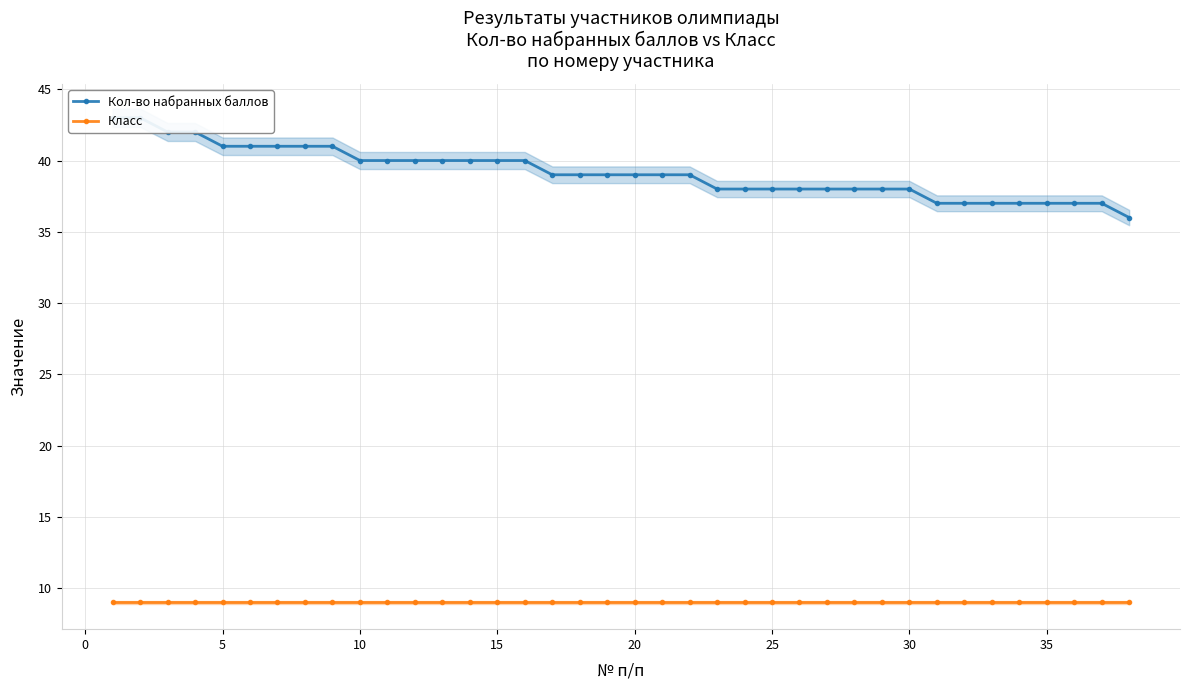

List the series in order of their overall mean, lowest first.

Класс, Кол-во набранных баллов